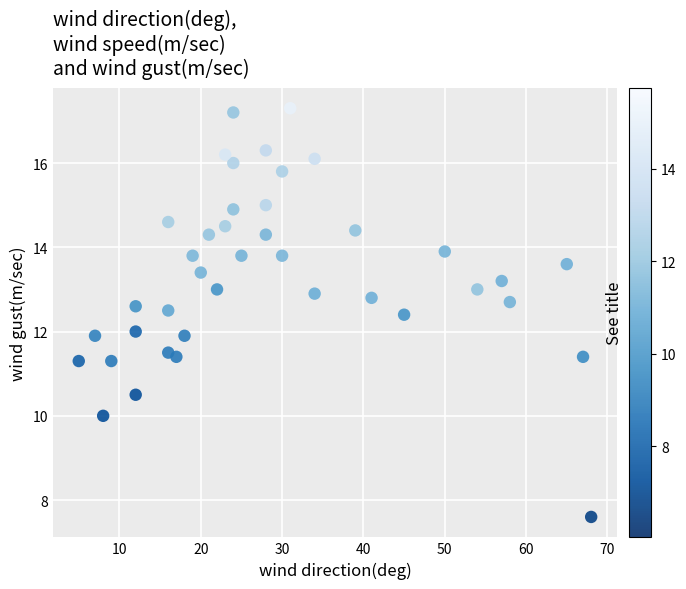

What is the range of Y values (max minus min)?

9.7